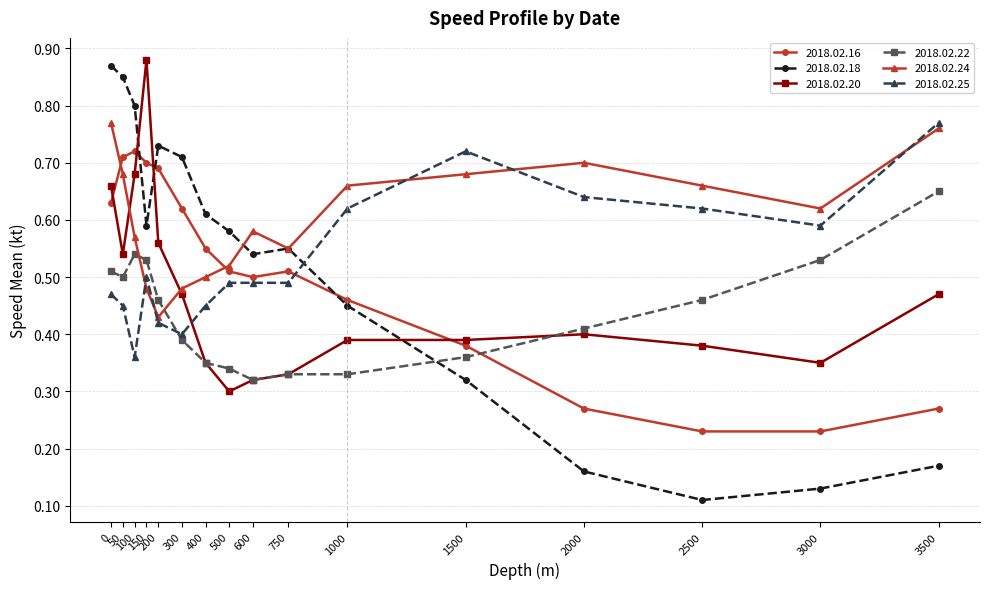

How many categories are shown in the chart?

16